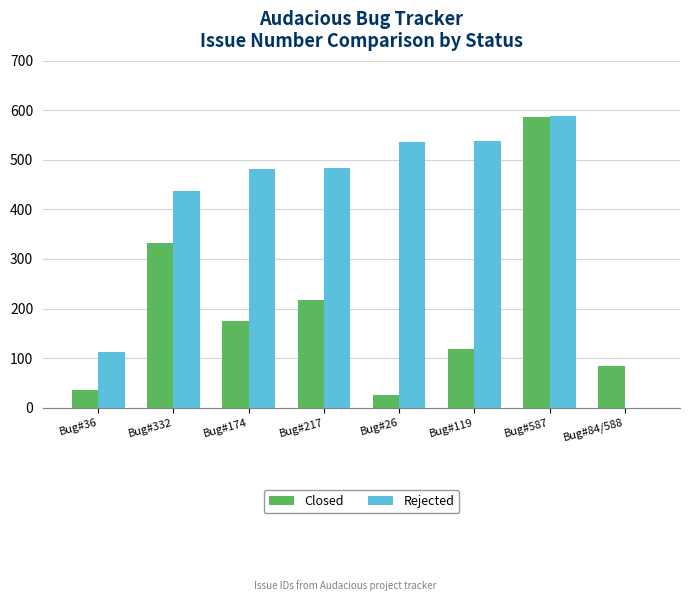

True or false: Rejected has a value of -285 at Bug#84/588.

False